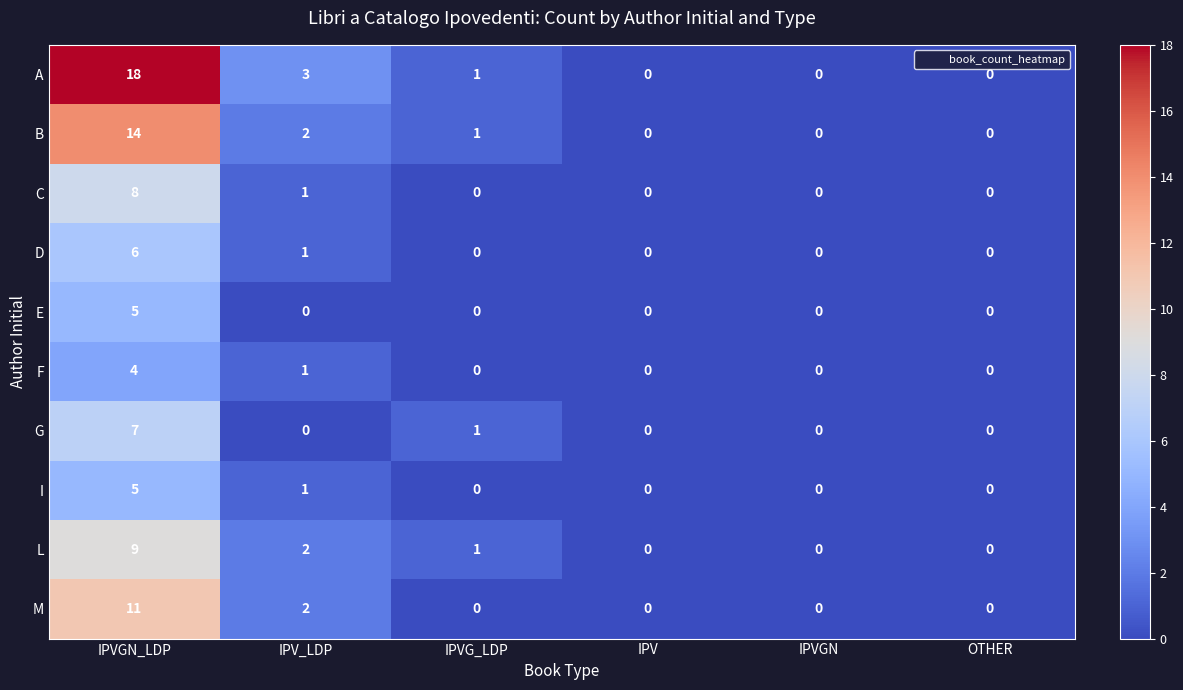

What is the highest value of the M series?

11